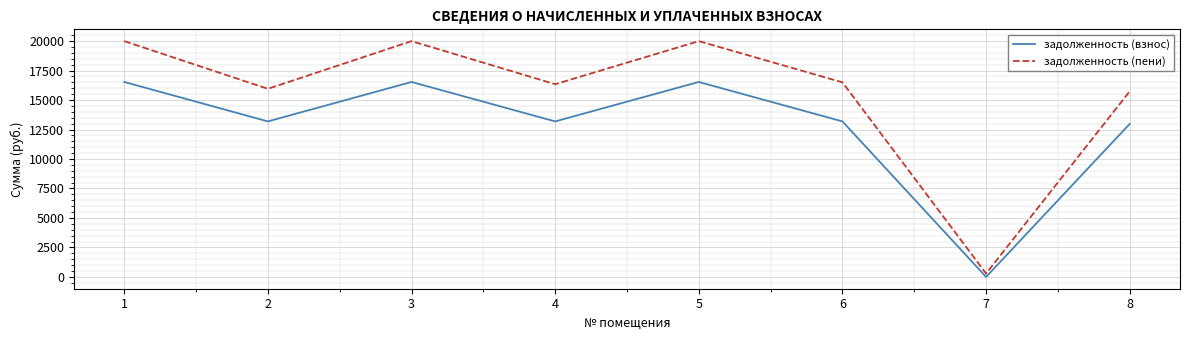

True or false: задолженность (взнос) has more than 0 interior local peaks.

True